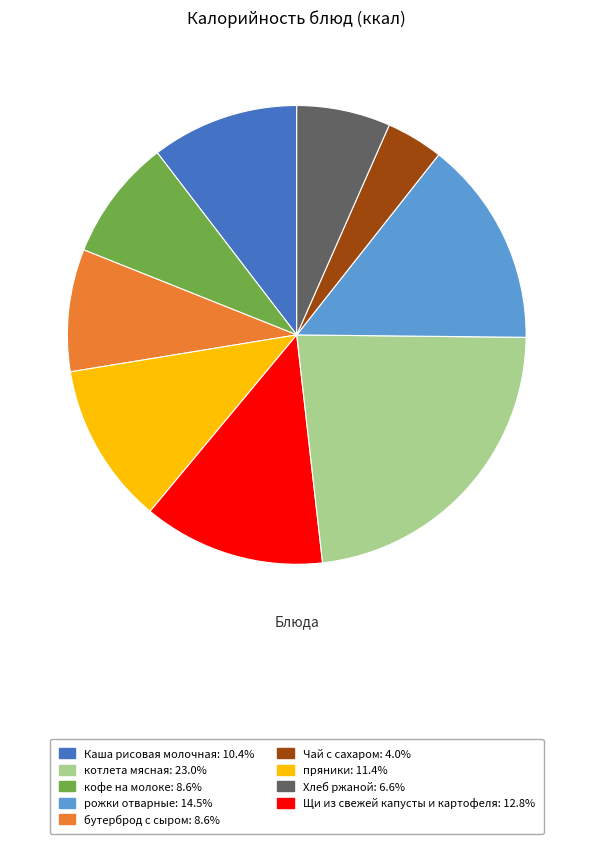

Is there a majority slice in this chart?

No